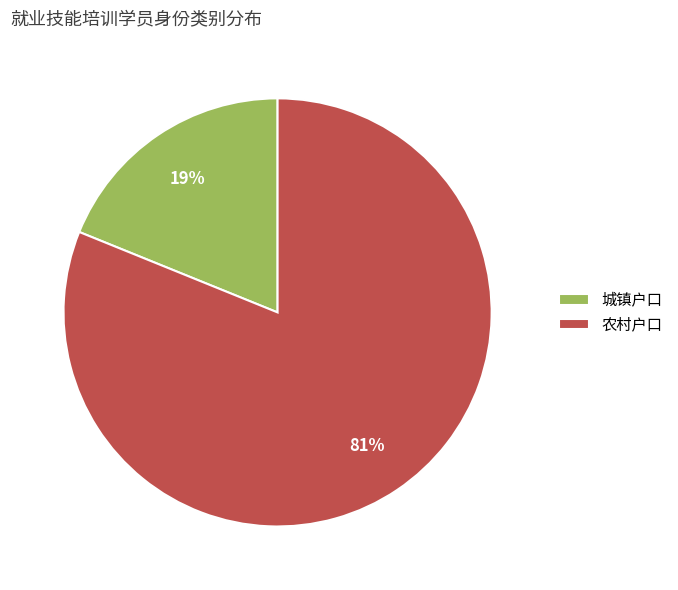

How many slices are in this pie chart?

2